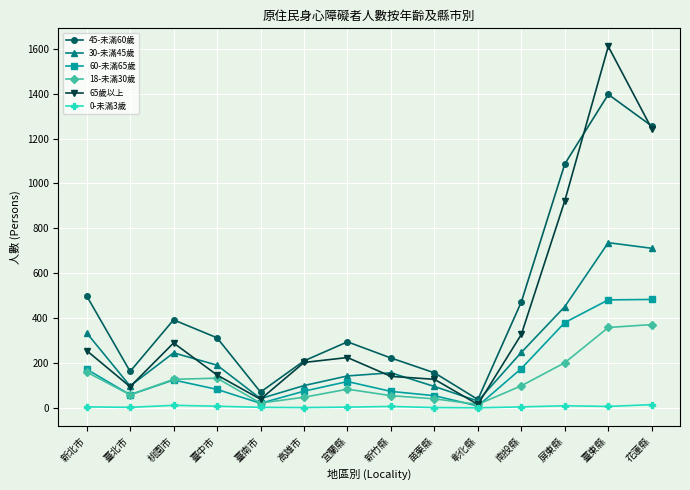

What is the difference between the maximum and second lowest values in the 45-未滿60歲 series?

1327